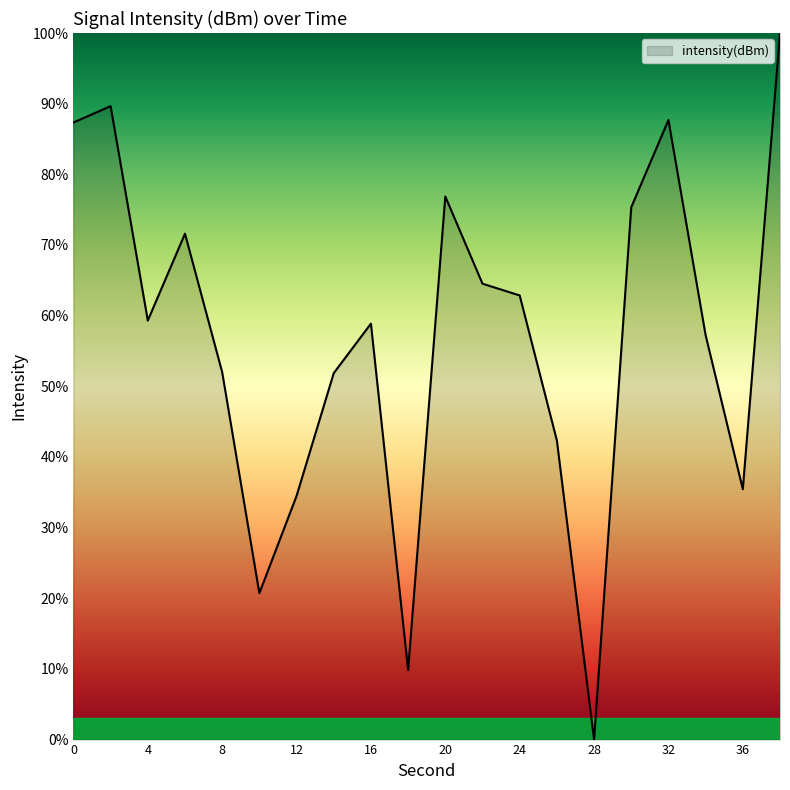

What is the maximum value shown in the chart?

100.0